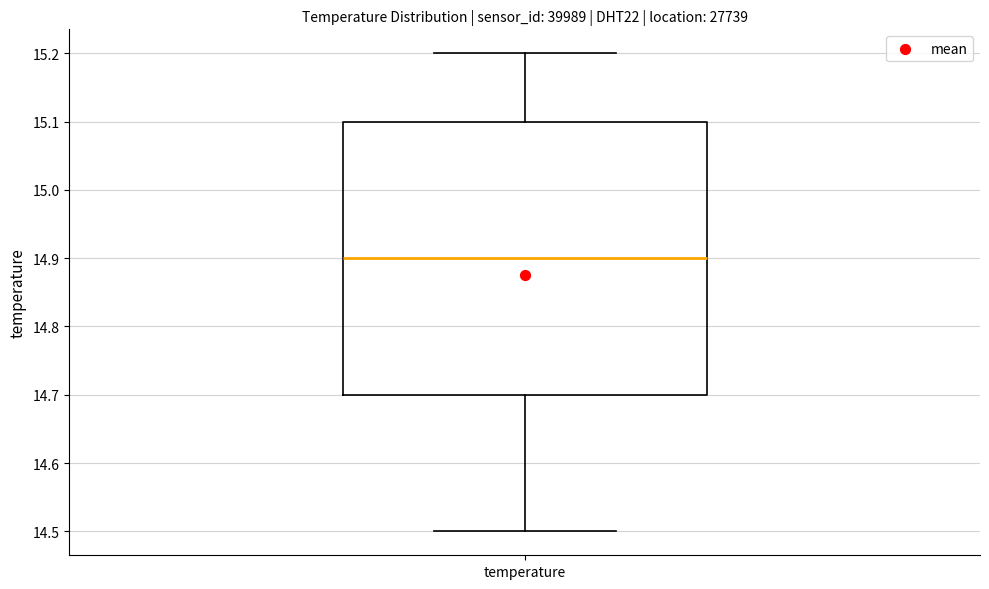

Transcribe this box plot: give where the median line is, the range the box spans, and where the two whiskers end, as read against the y-axis. The values are not printed on the chart, so give them approximately, as read against the axis.

median 14.9, box 14.7 to 15.1, whiskers 14.5 to 15.2